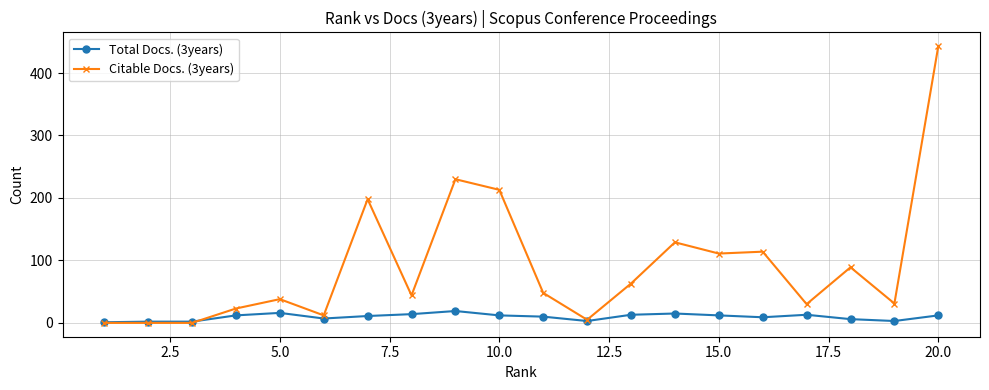

True or false: Total Docs. (3years) has more than 2 points higher than both neighbors.

True